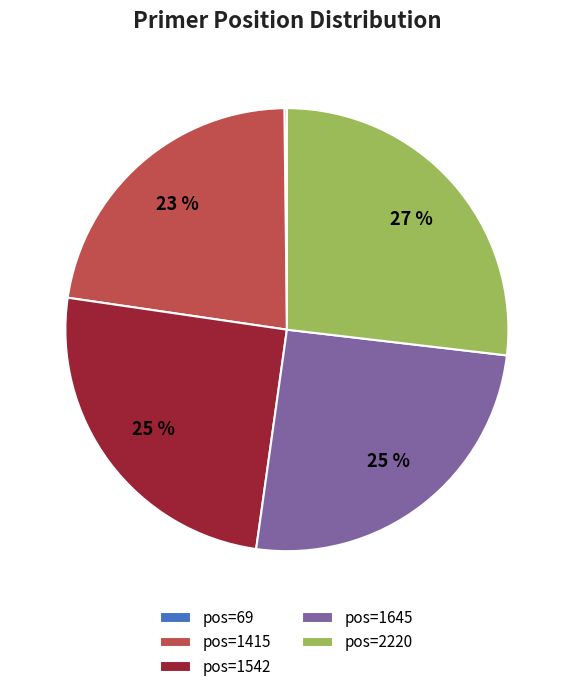

Is there a majority slice in this chart?

No